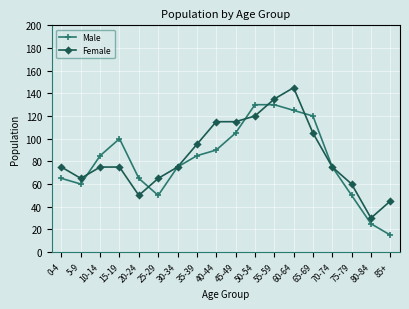

At which category is the sum across all series the highest?

60-64